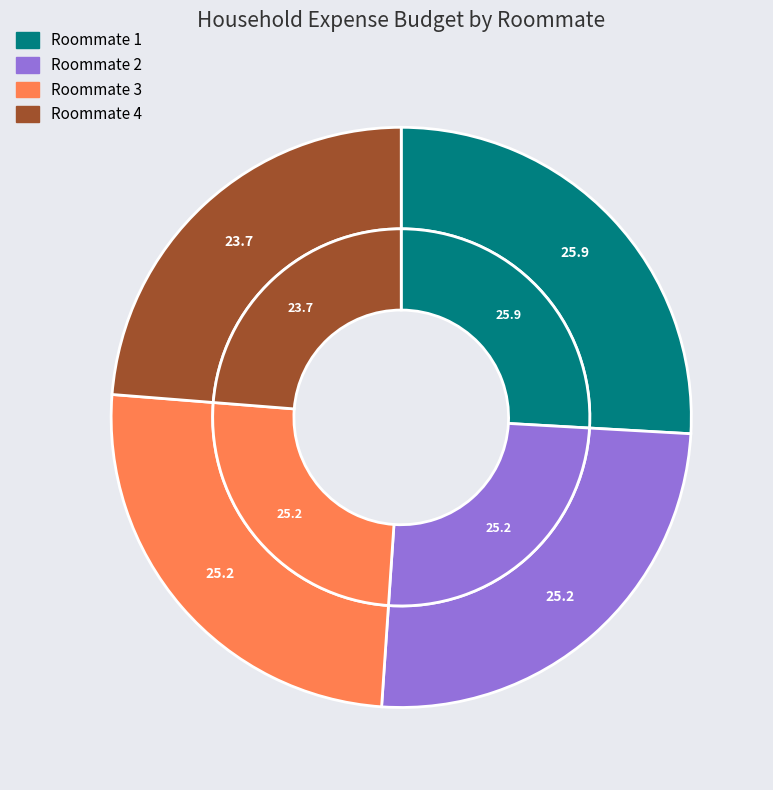

What percentage is the Roommate 4 slice, to the nearest percent?

24%